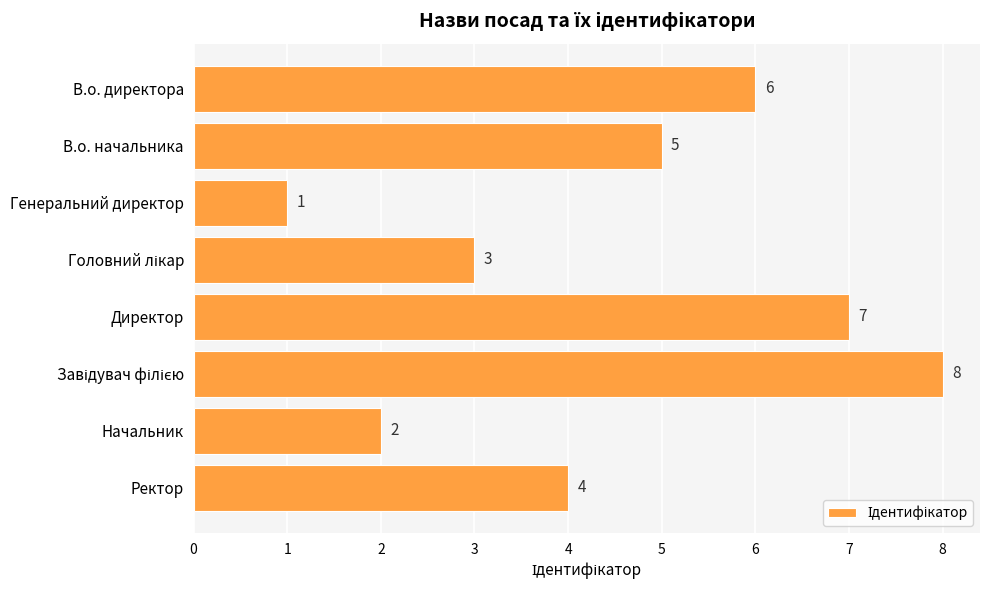

What is the ratio of the value at Ректор to the value at В.о. начальника?

0.8